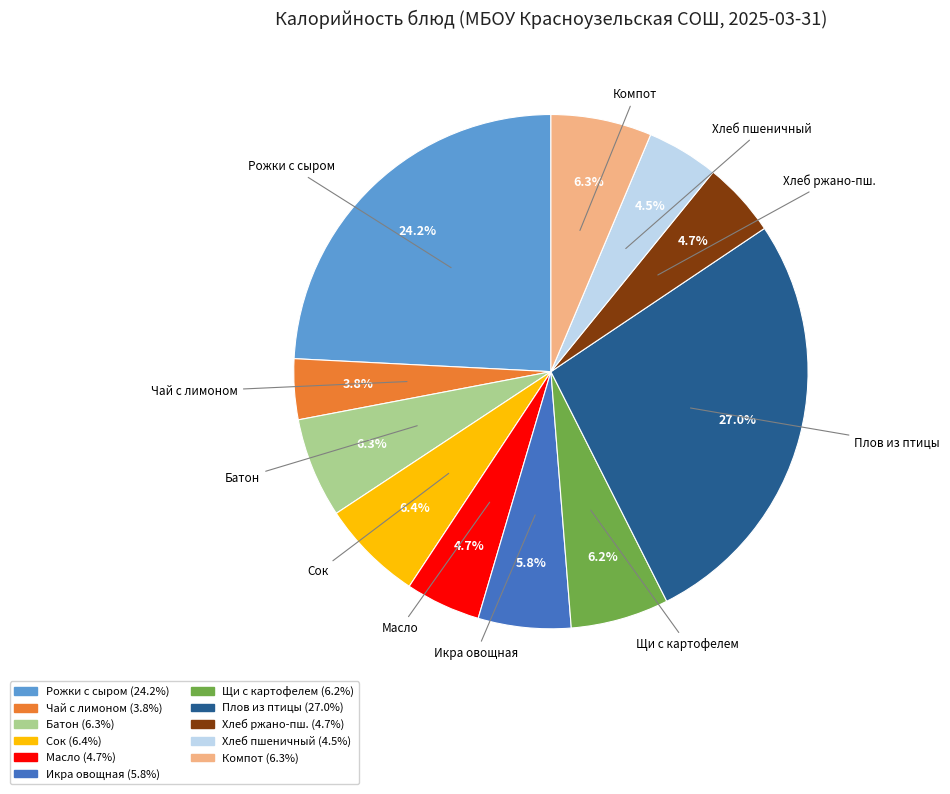

Does any single category account for the majority?

No